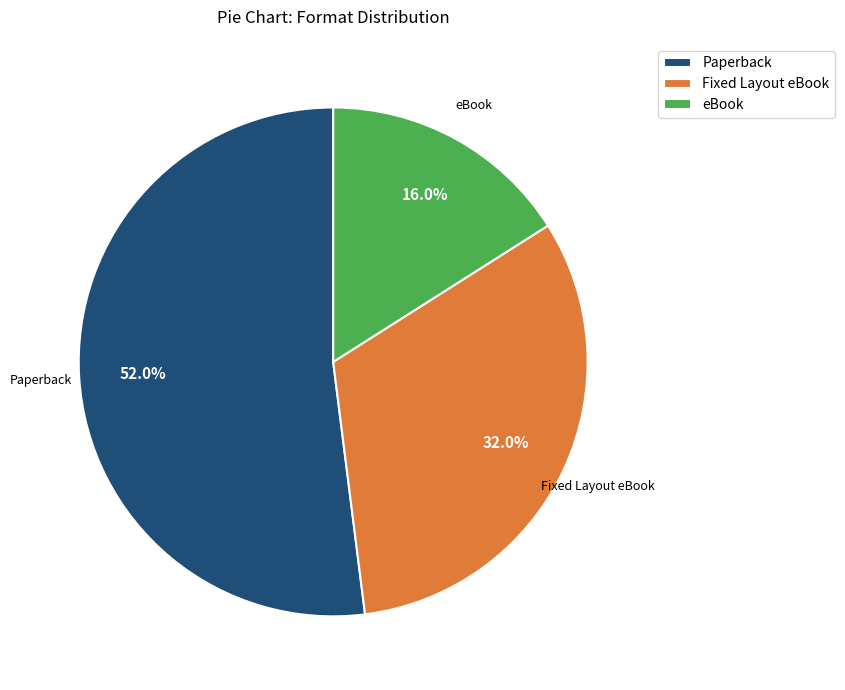

Rank the categories by value from highest to lowest.

Paperback, Fixed Layout eBook, eBook